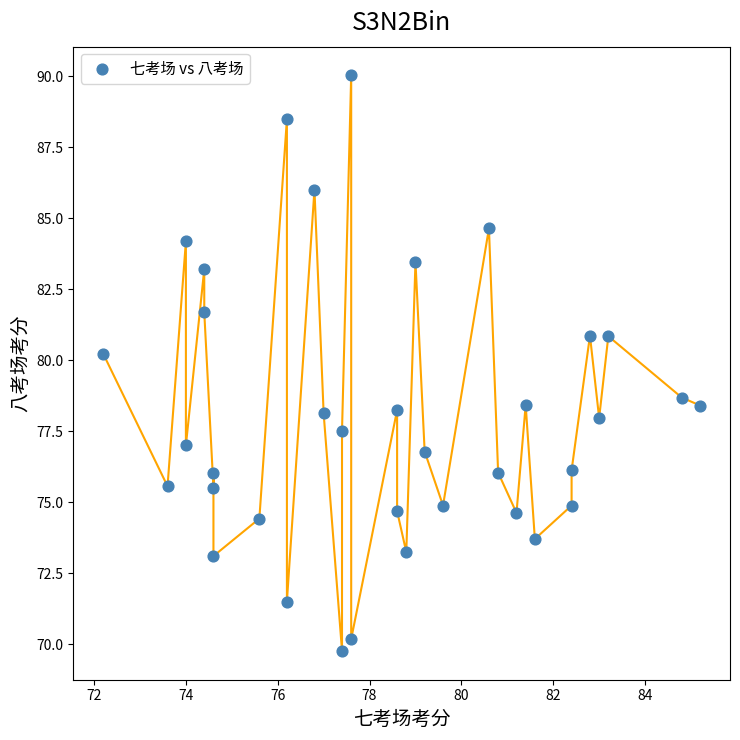

What Y value in the scatter plot is closest to 79?

78.7